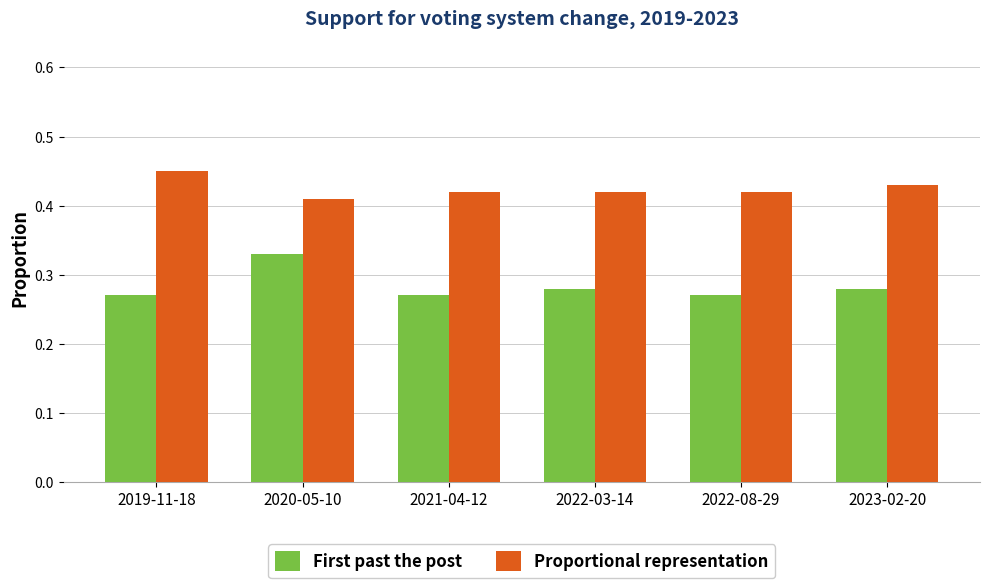

At which category is the sum across all series the highest?

2020-05-10